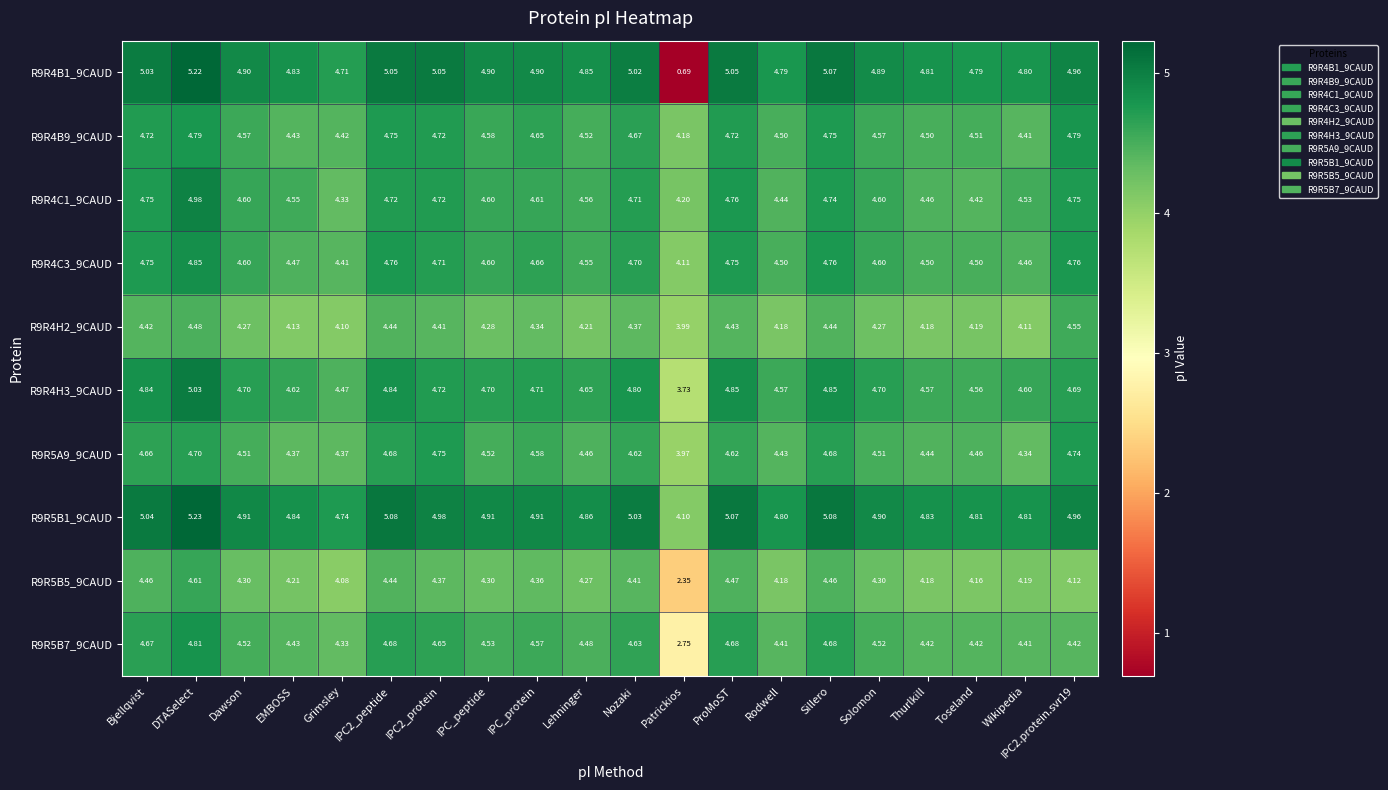

Which series changed the most between Lehninger and Solomon?

R9R4H2_9CAUD